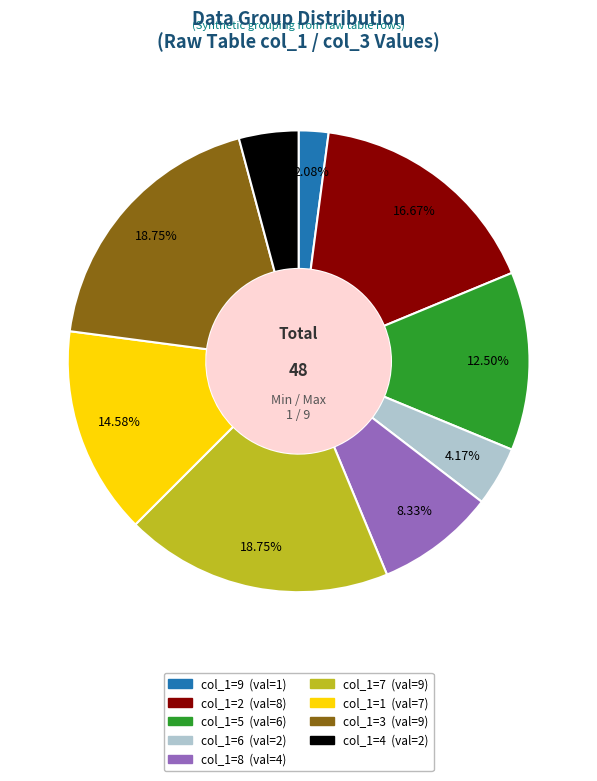

Is there any slice that represents more than half of the pie?

No